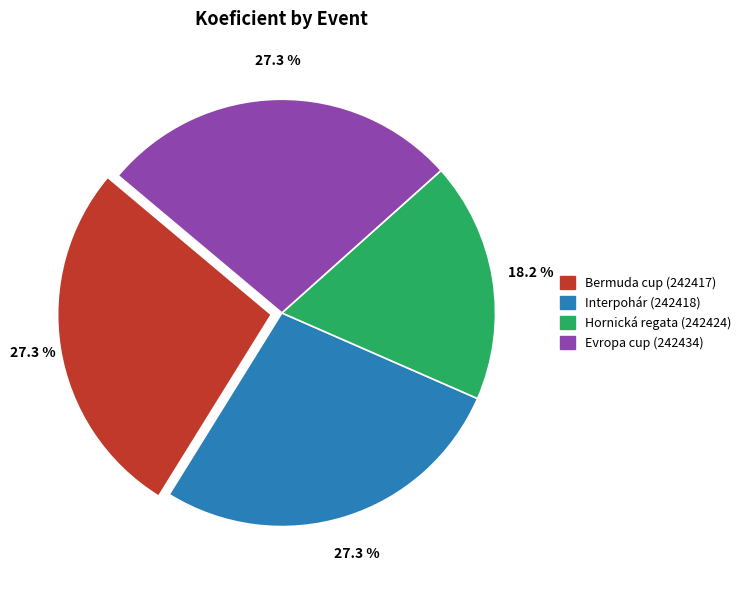

Approximately how many times larger is the value at Evropa cup (242434) compared to Bermuda cup (242417)?

1.0